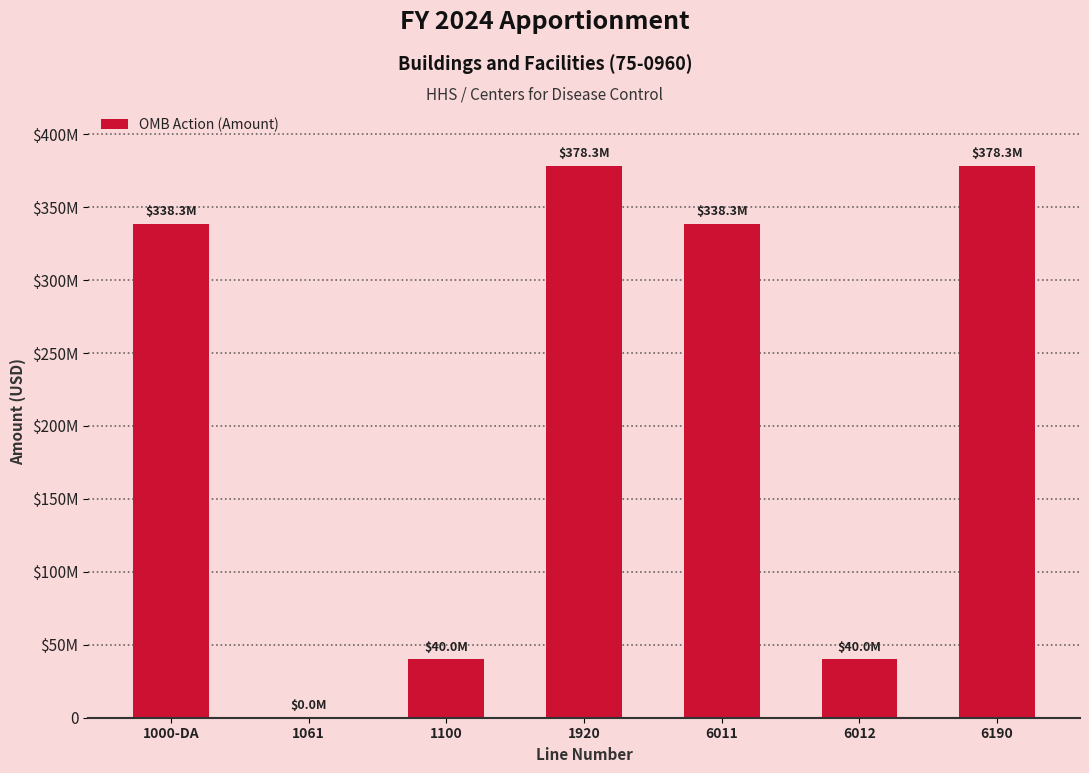

Which has a higher value, 1920 or 6190?

1920